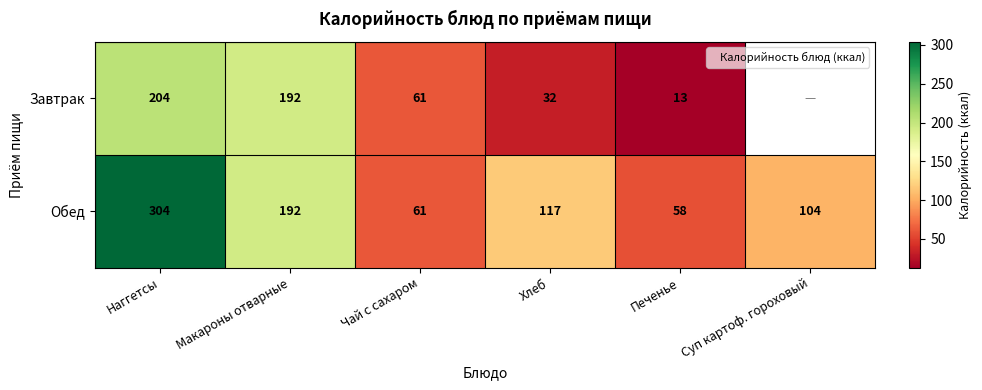

What is the highest value of the Обед series?

304